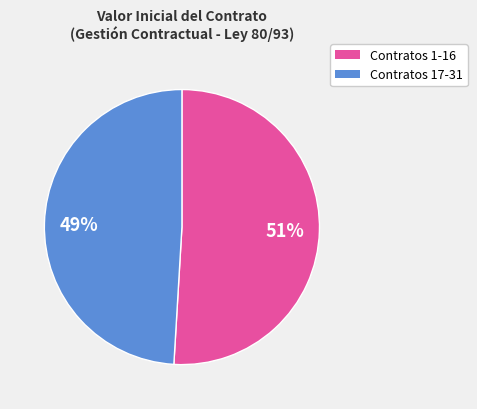

Is it true that Contratos 17-31 is 62% of the pie?

False